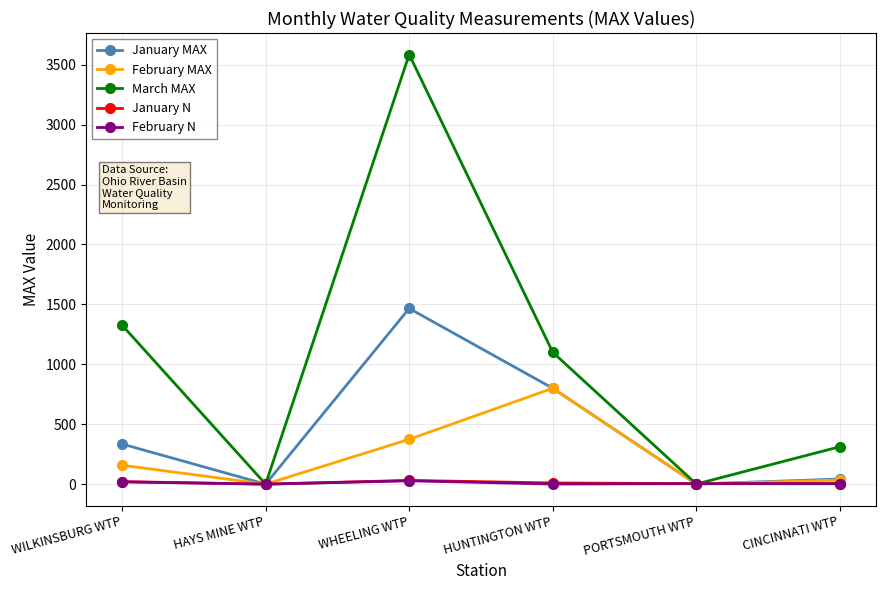

How many lines are shown in the chart?

5